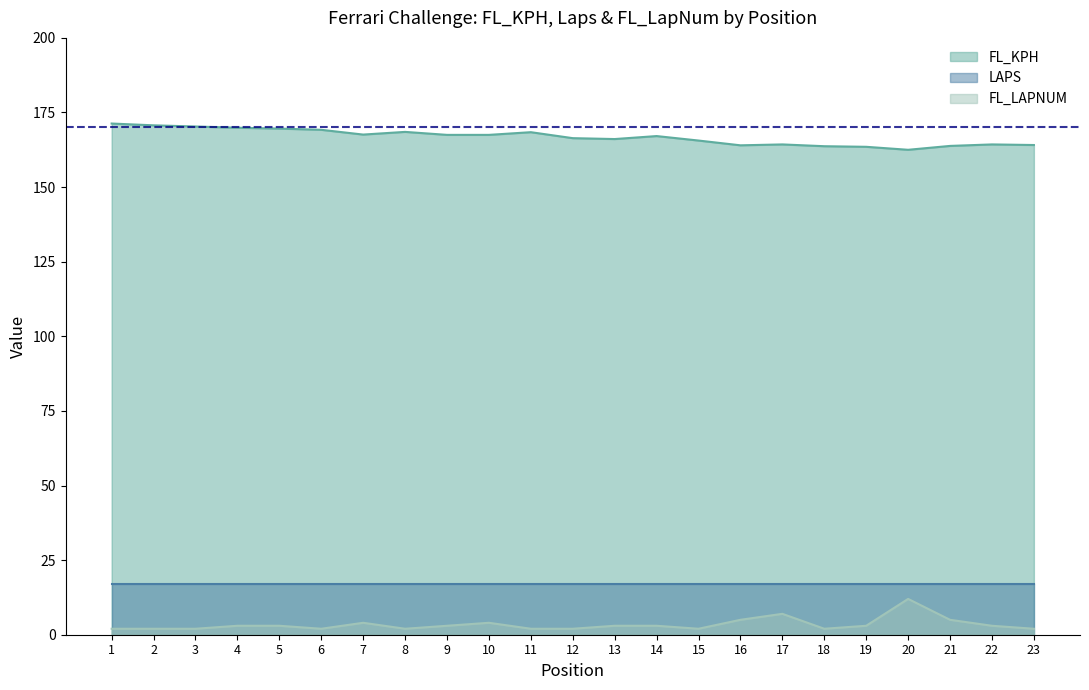

What is the sum of all FL_LAPNUM values?

78.0